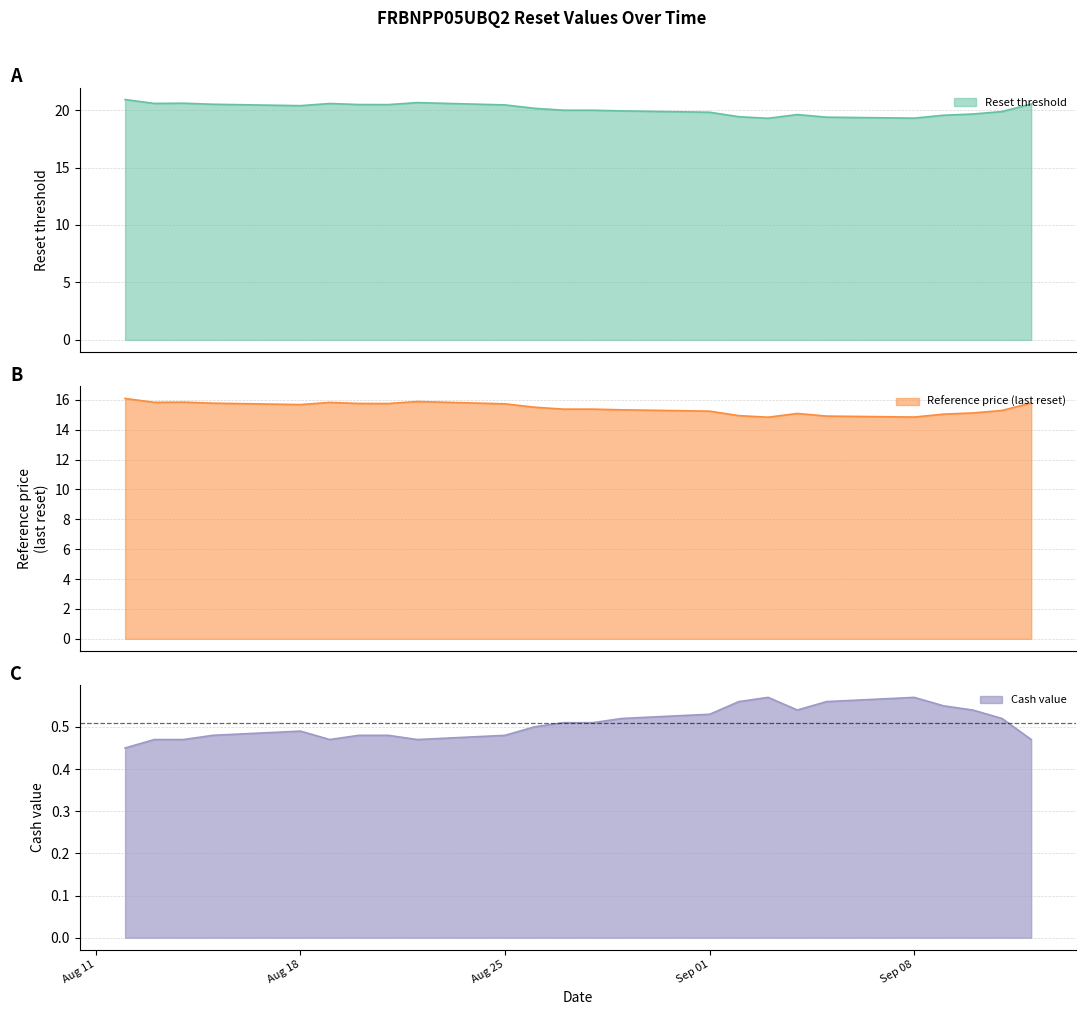

At which category does Reset threshold reach its first local peak?

2025-08-14